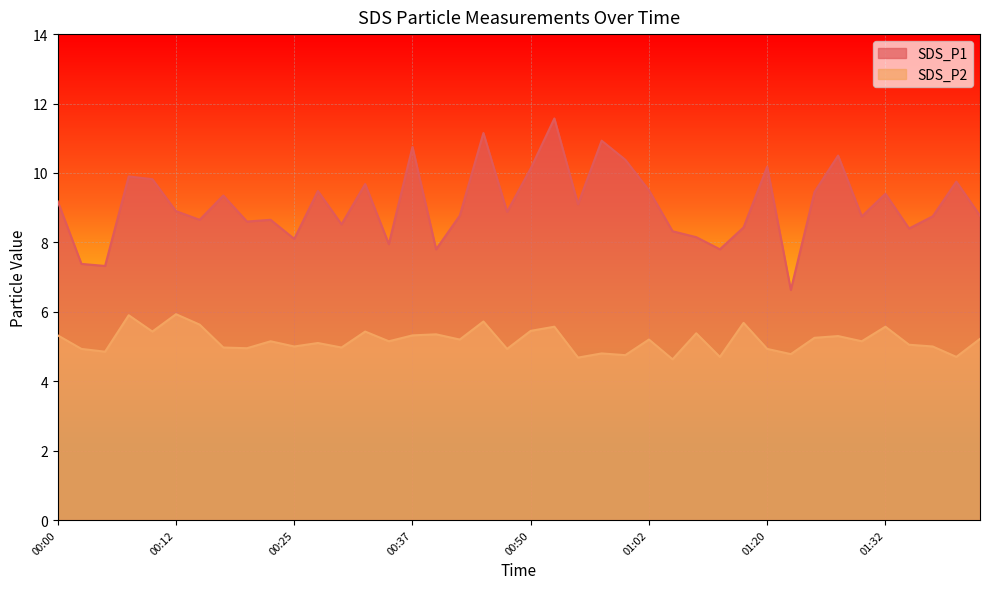

True or false: SDS_P1 and SDS_P2 intersect in this chart.

False